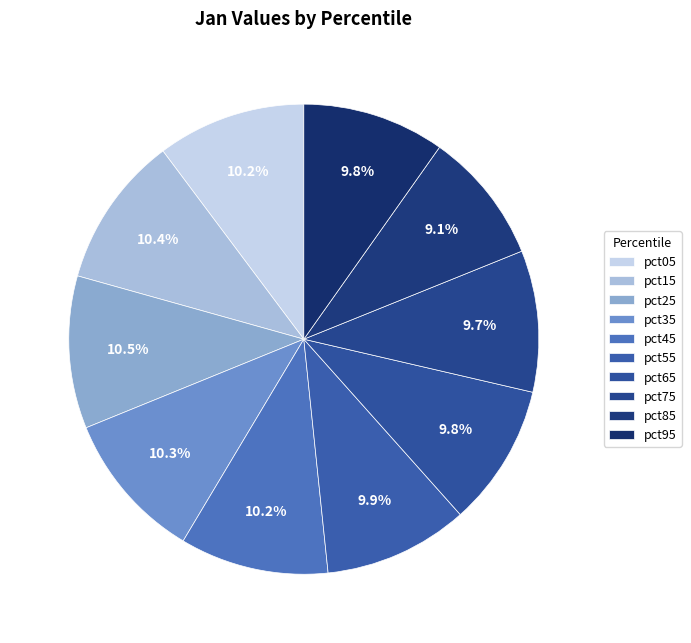

To the nearest percent, what portion does pct95 represent?

10%